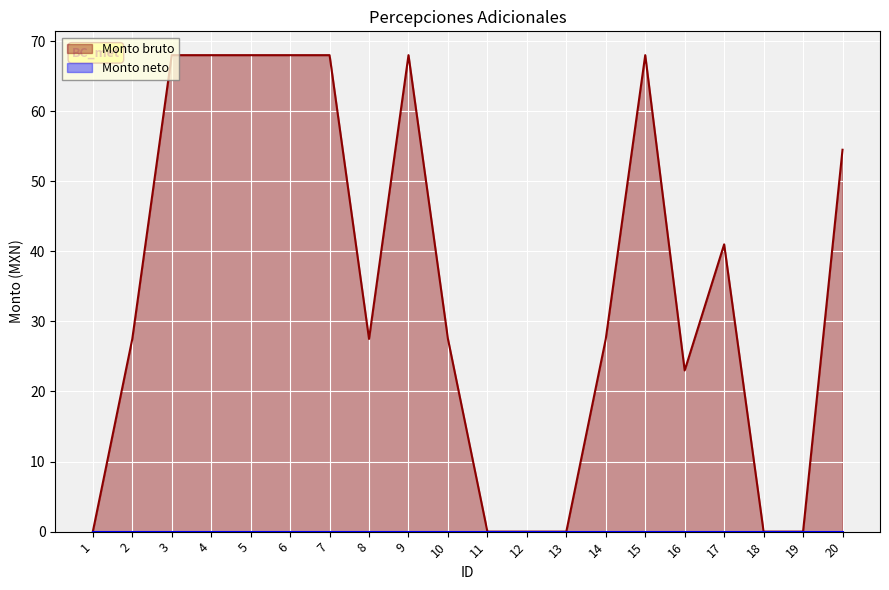

Reading left to right, extract all data points from this chart.

0.0	27.5	68.0	68.0	68.0	68.0	68.0	27.5	68.0	27.5	0.0	0.0	0.0	27.5	68.0	23.0	41.0	0.0	0.0	54.5